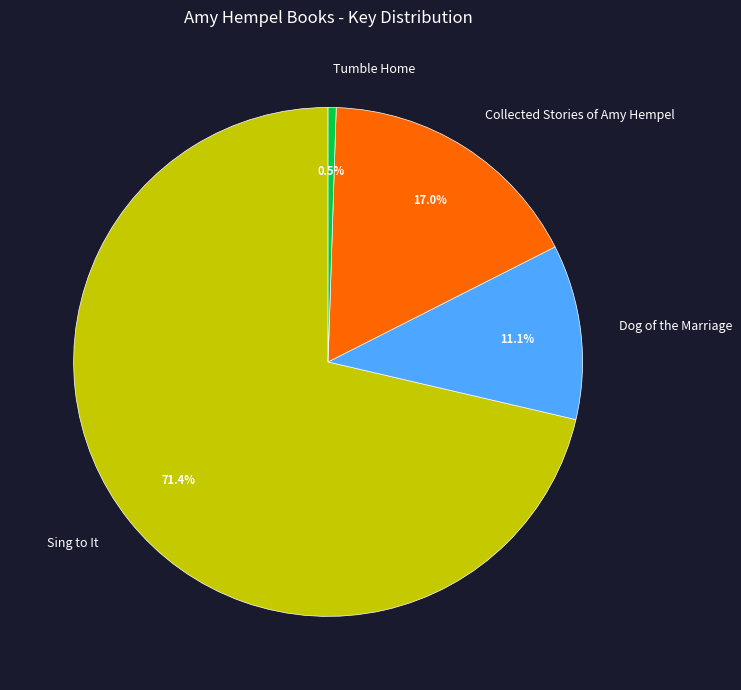

Is it true that Sing to It is 61% of the pie?

False